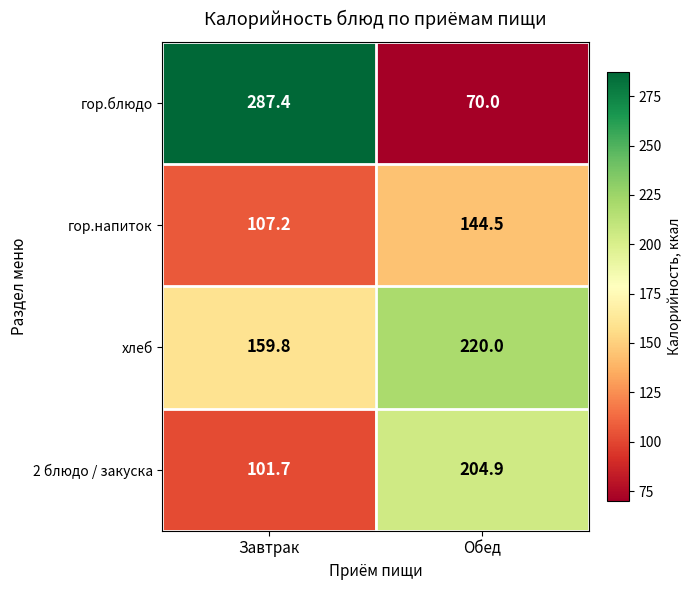

Rank the series by their maximum value, from highest to lowest.

гор.блюдо, хлеб, 2 блюдо / закуска, гор.напиток